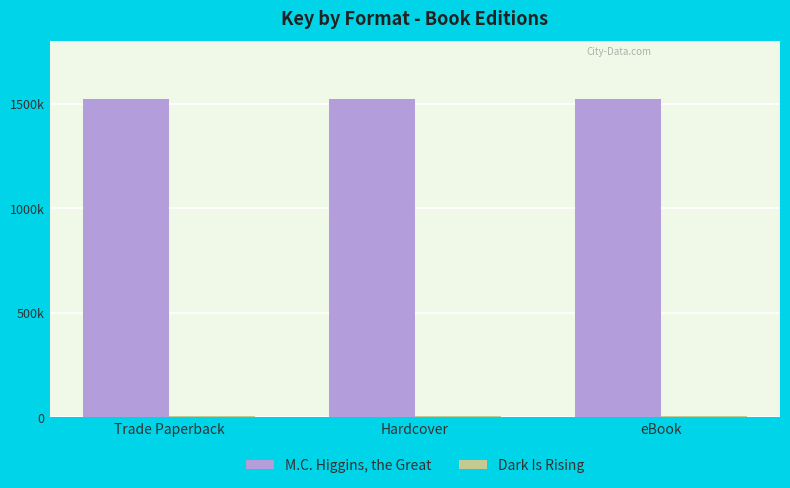

List the series in order of their overall mean, highest first.

M.C. Higgins, the Great, Dark Is Rising